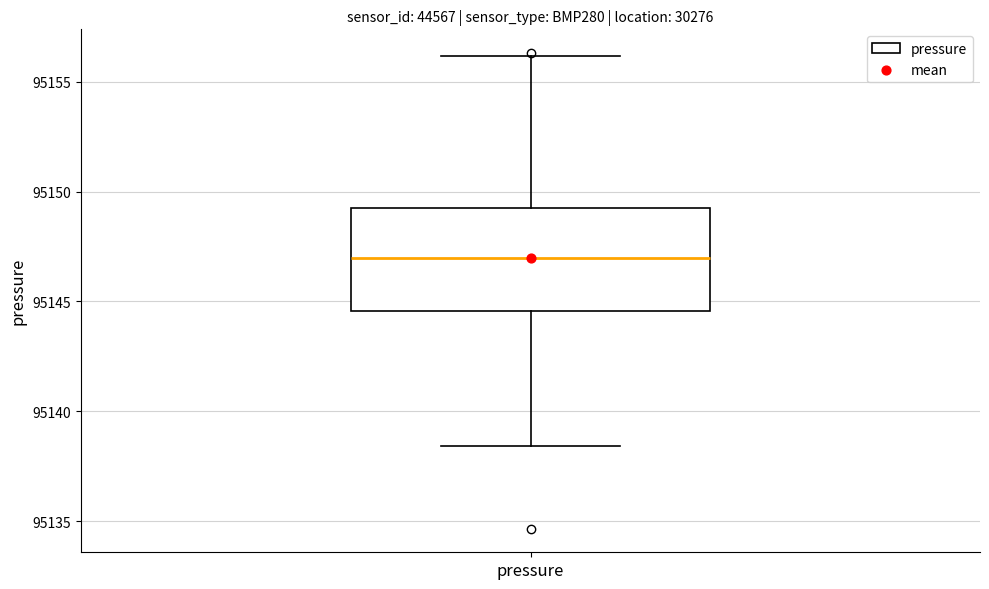

Read this box plot against the y-axis: the position of the median line, the range covered by the box, and the ends of both whiskers. The values are not printed on the chart, so give them approximately, as read against the axis.

median 95147.0, box 95144.5 to 95149.5, whiskers 95138.5 to 95156.0